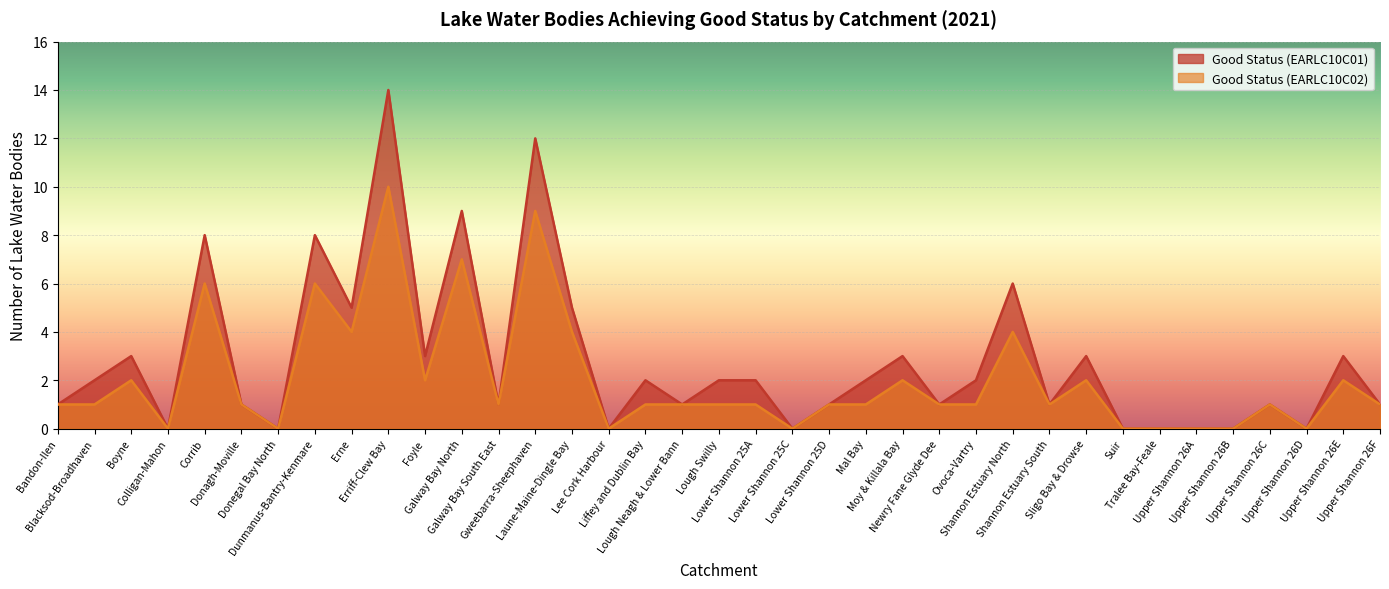

True or false: Good Status (EARLC10C01) and Good Status (EARLC10C02) cross at least once.

False